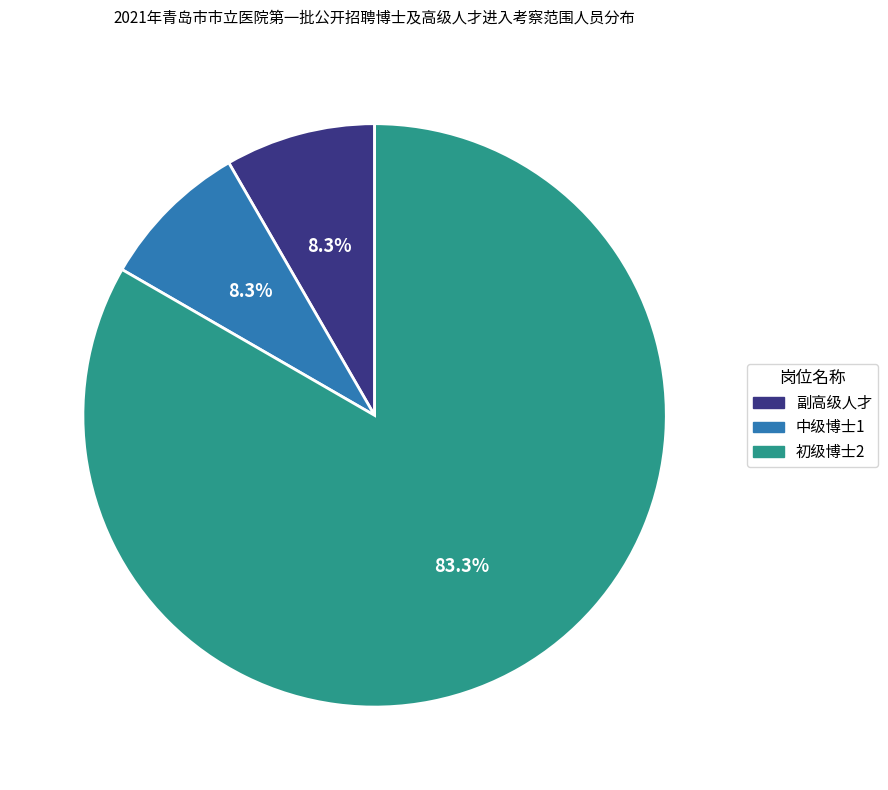

Is there a majority slice in this chart?

Yes